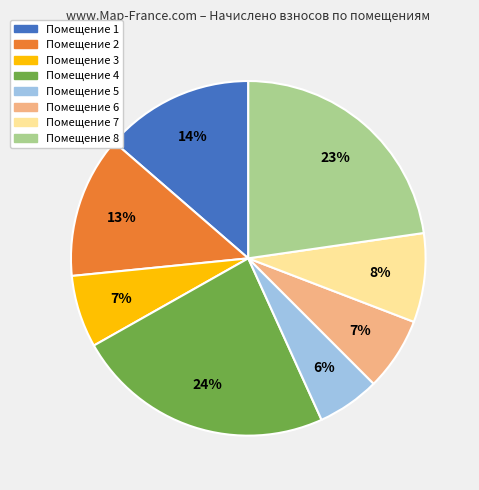

To the nearest percent, what is the average slice percentage?

12%